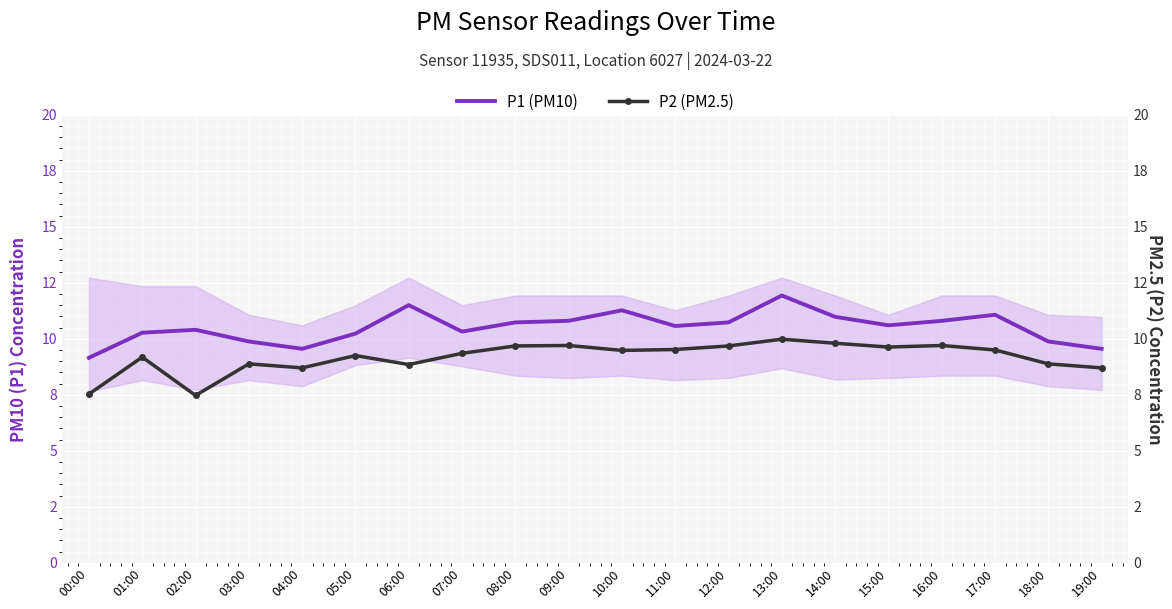

Reading left to right, list all the values displayed in this chart.

P1 (PM10): 9.2	10.3	10.4	9.9	9.6	10.2	11.5	10.3	10.7	10.8	11.3	10.6	10.7	11.9	11.0	10.6	10.8	11.1	9.9	9.6
P2 (PM2.5): 7.5	9.2	7.5	8.9	8.7	9.2	8.8	9.3	9.7	9.7	9.5	9.5	9.7	10.0	9.8	9.6	9.7	9.5	8.9	8.7